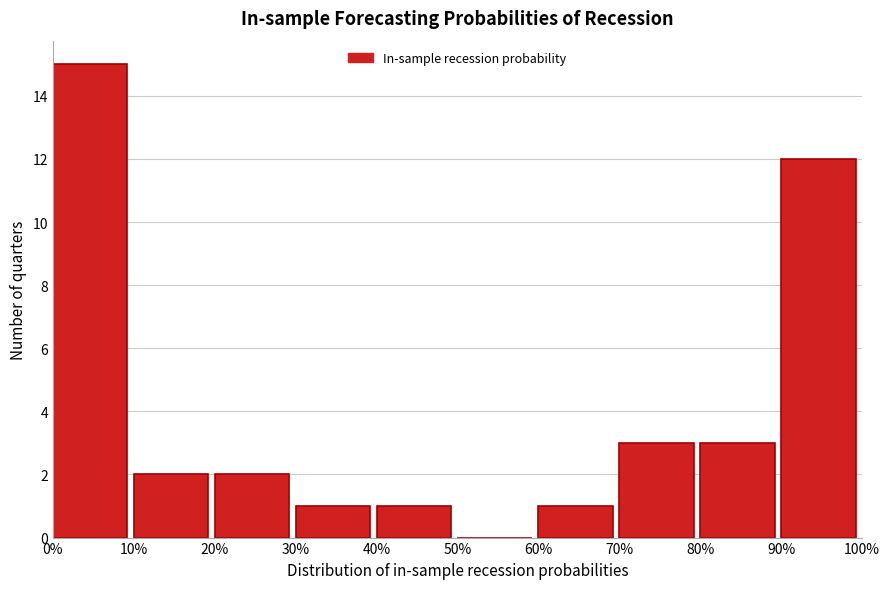

Which has a higher value, 20% or 50%?

20%